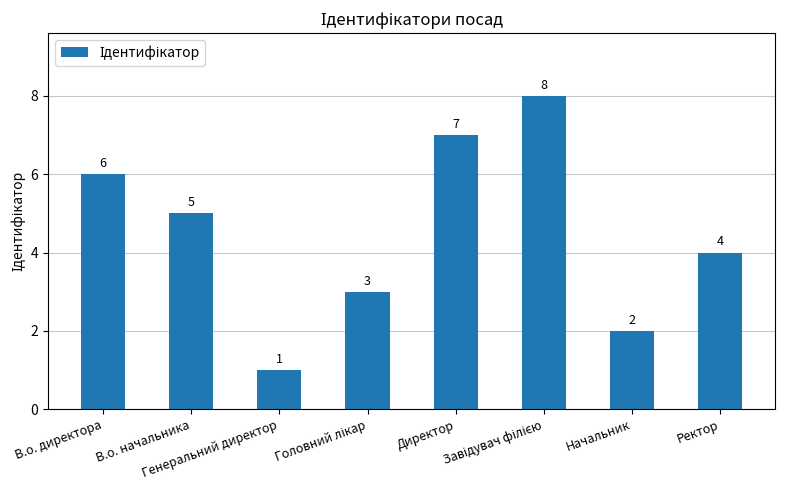

Count the number of data series in this chart.

1